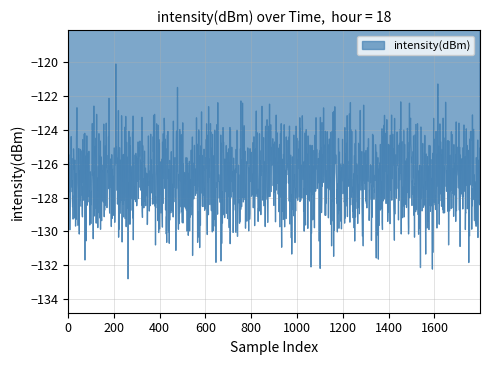

What is the maximum value shown in the chart?

-120.1